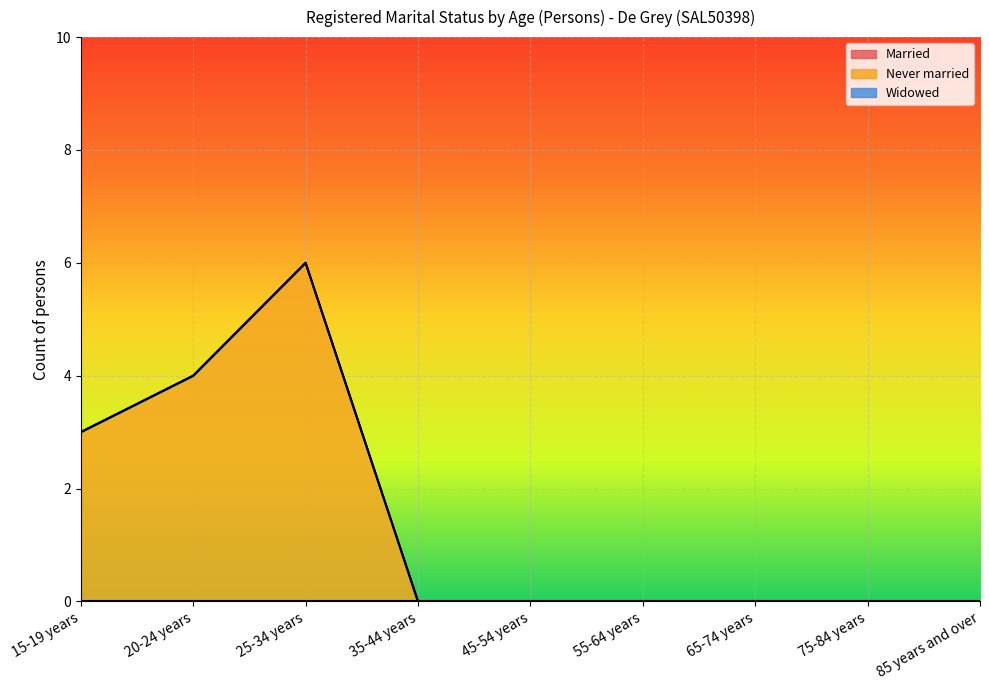

Between 75-84 years and 85 years and over, which is larger?

75-84 years